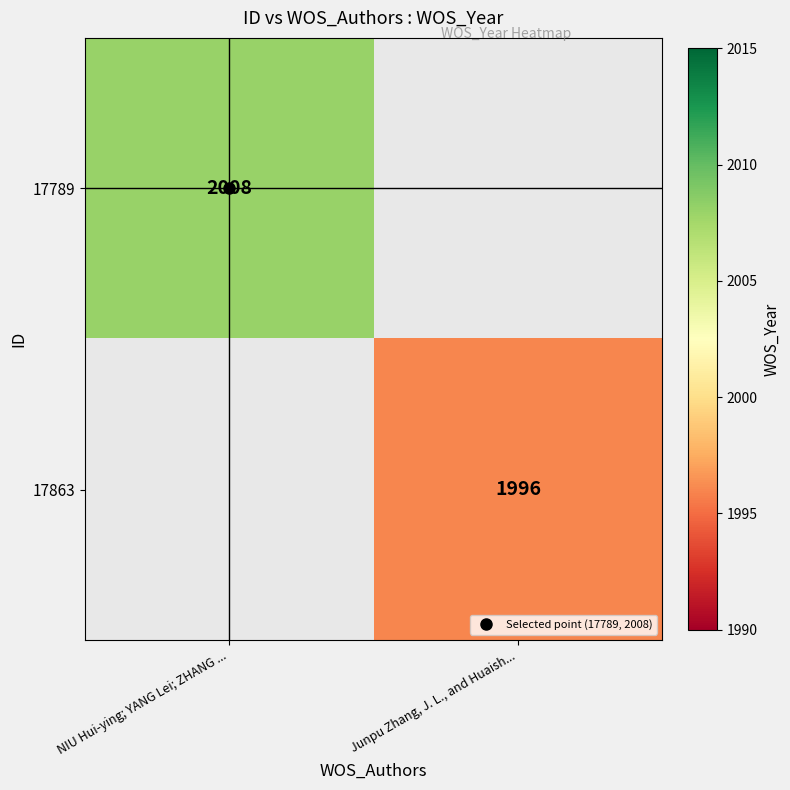

How many data points does each series have?

2